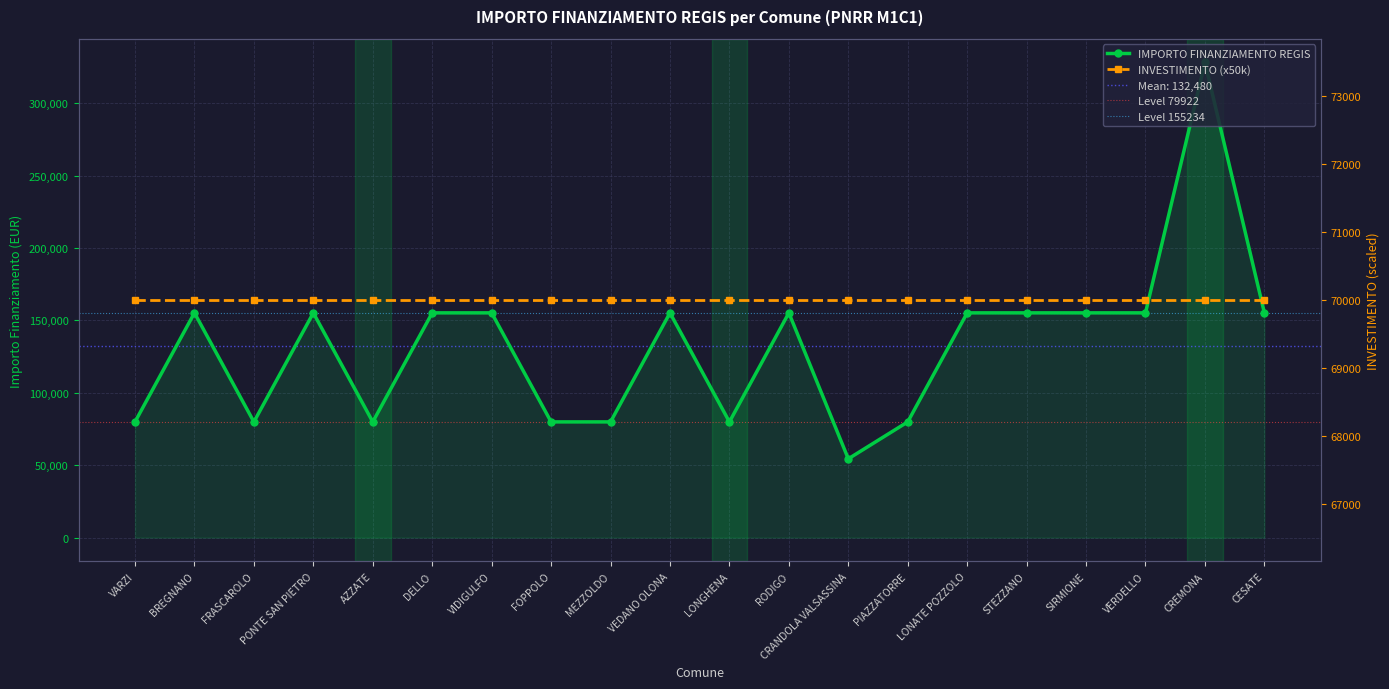

How many interior local valleys (lower than both neighbors) does the data have?

4